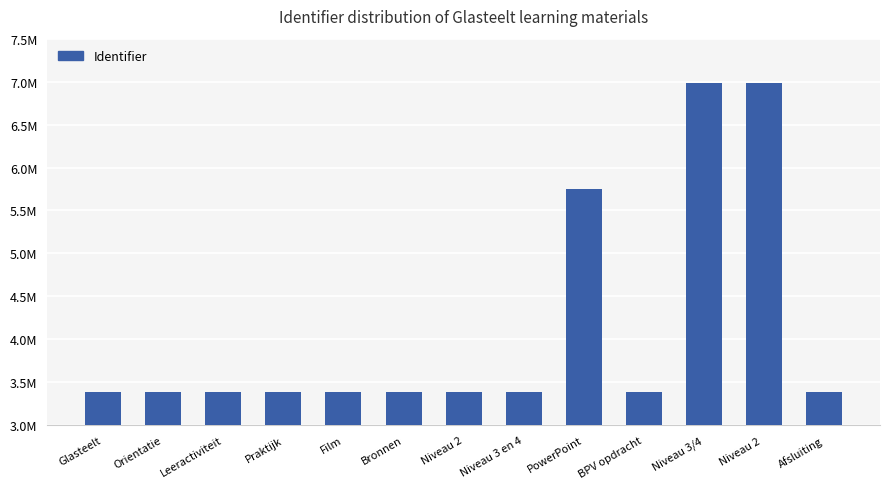

What is the average value?

4122107